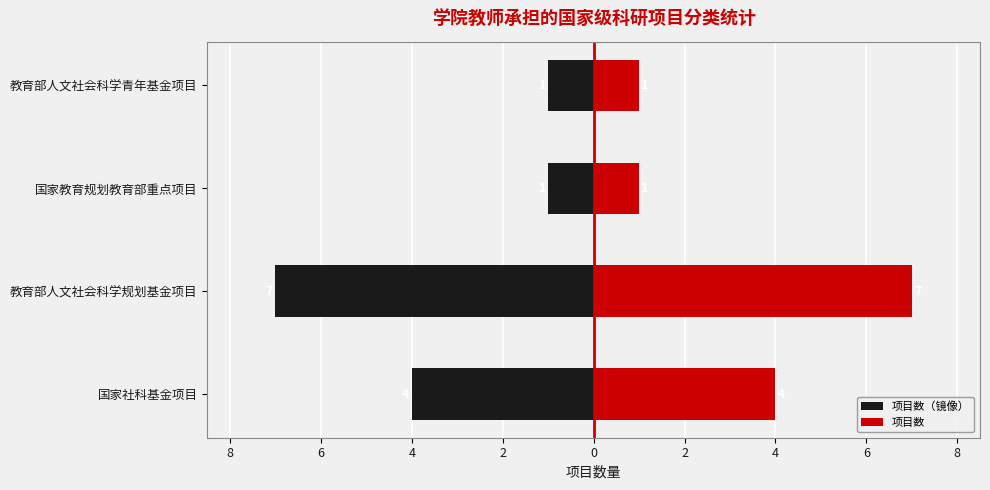

What is the value of the 项目数（镜像） bar at the 3rd from the left?

-1